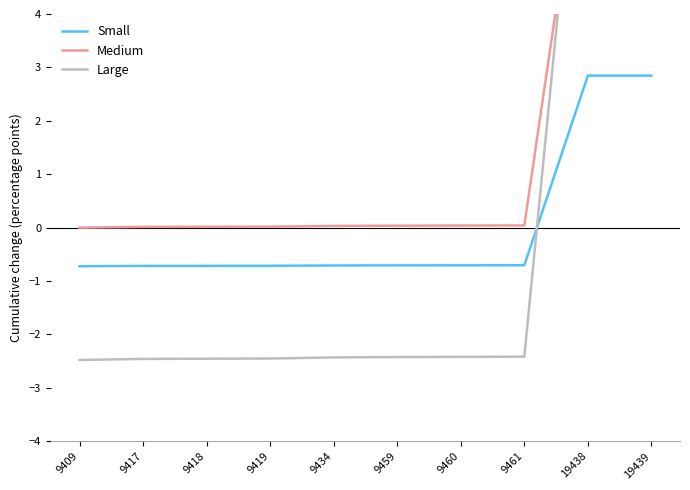

True or false: Medium and Large intersect in this chart.

True